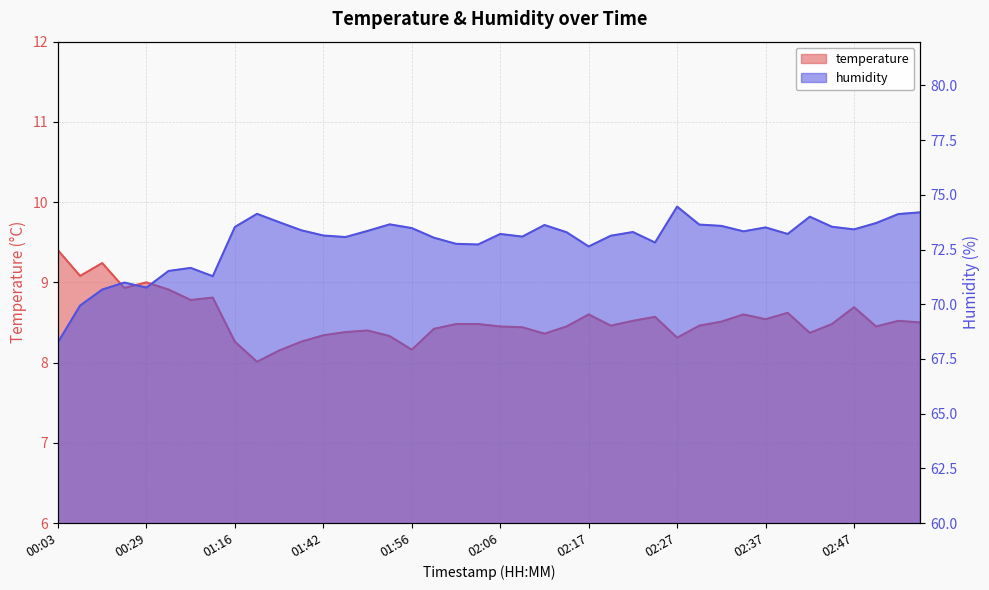

What are all the series names shown in the legend?

temperature, humidity